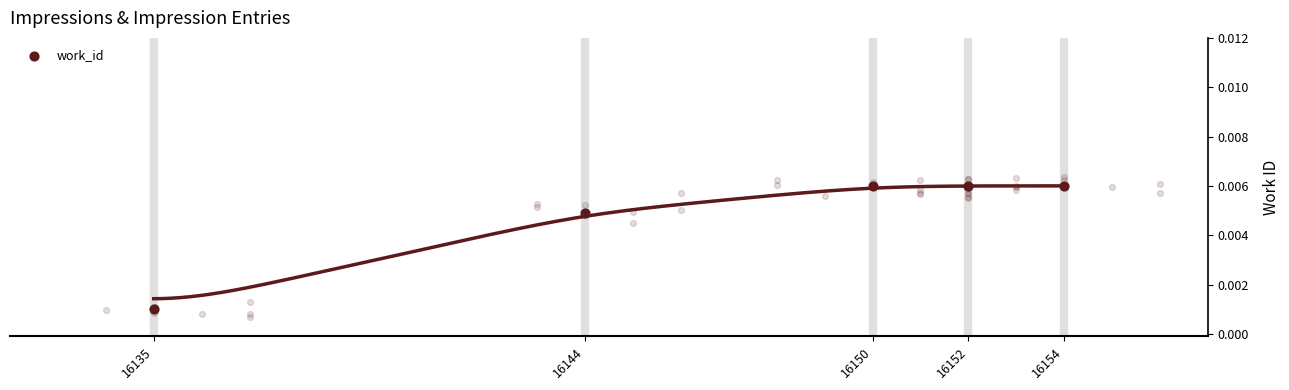

Which has a higher value, 16144 or 16150?

16150